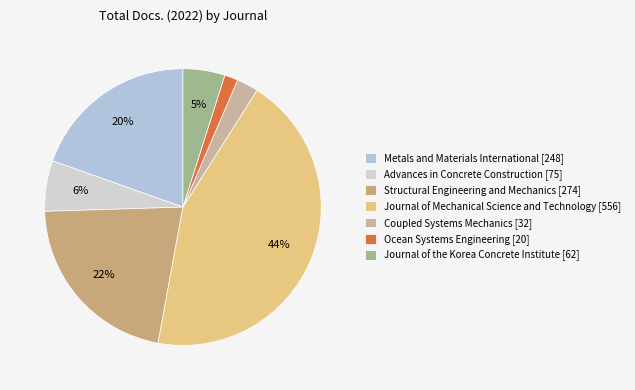

True or false: Advances in Concrete Construction accounts for 6% of the total.

True